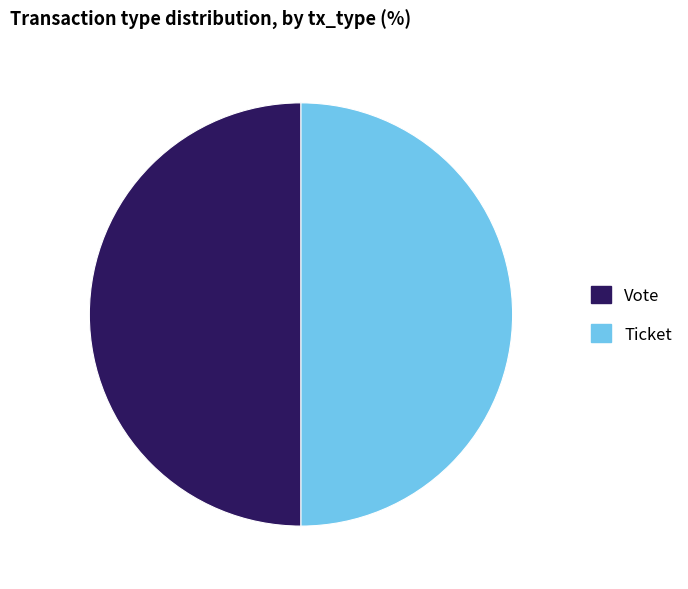

What is the ratio of the value at Ticket to the value at Vote?

1.0